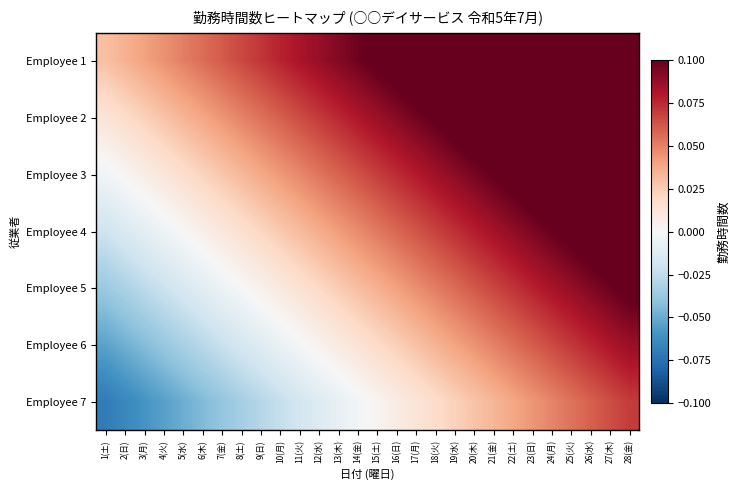

Which series has the largest total across all categories?

Employee 1